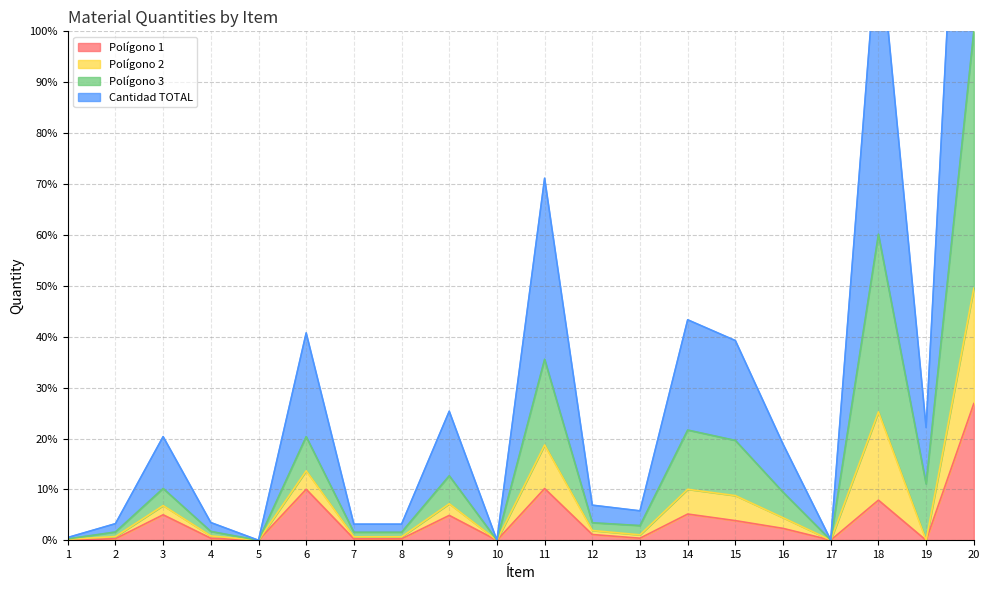

True or false: Polígono 1 has a value of 2.3 at 16.

True